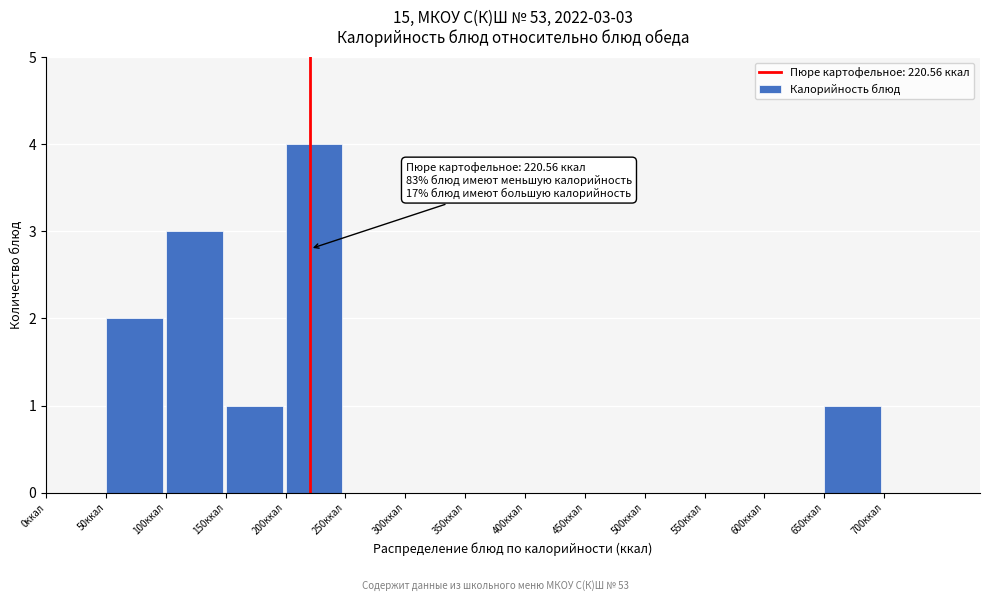

Over which range of the x-axis is the bar tallest?

200 to 250